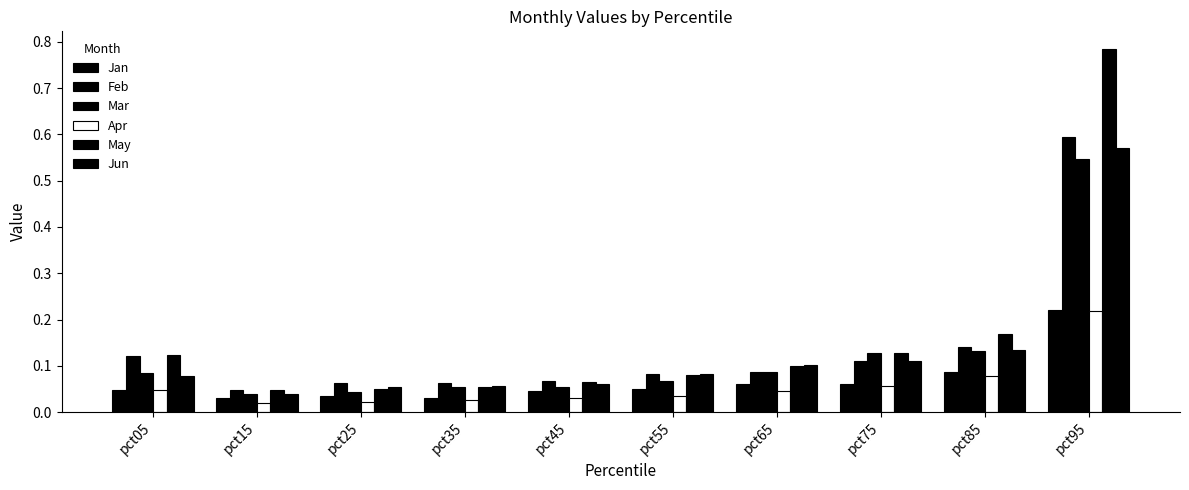

Does the chart contain stacked bars?

No